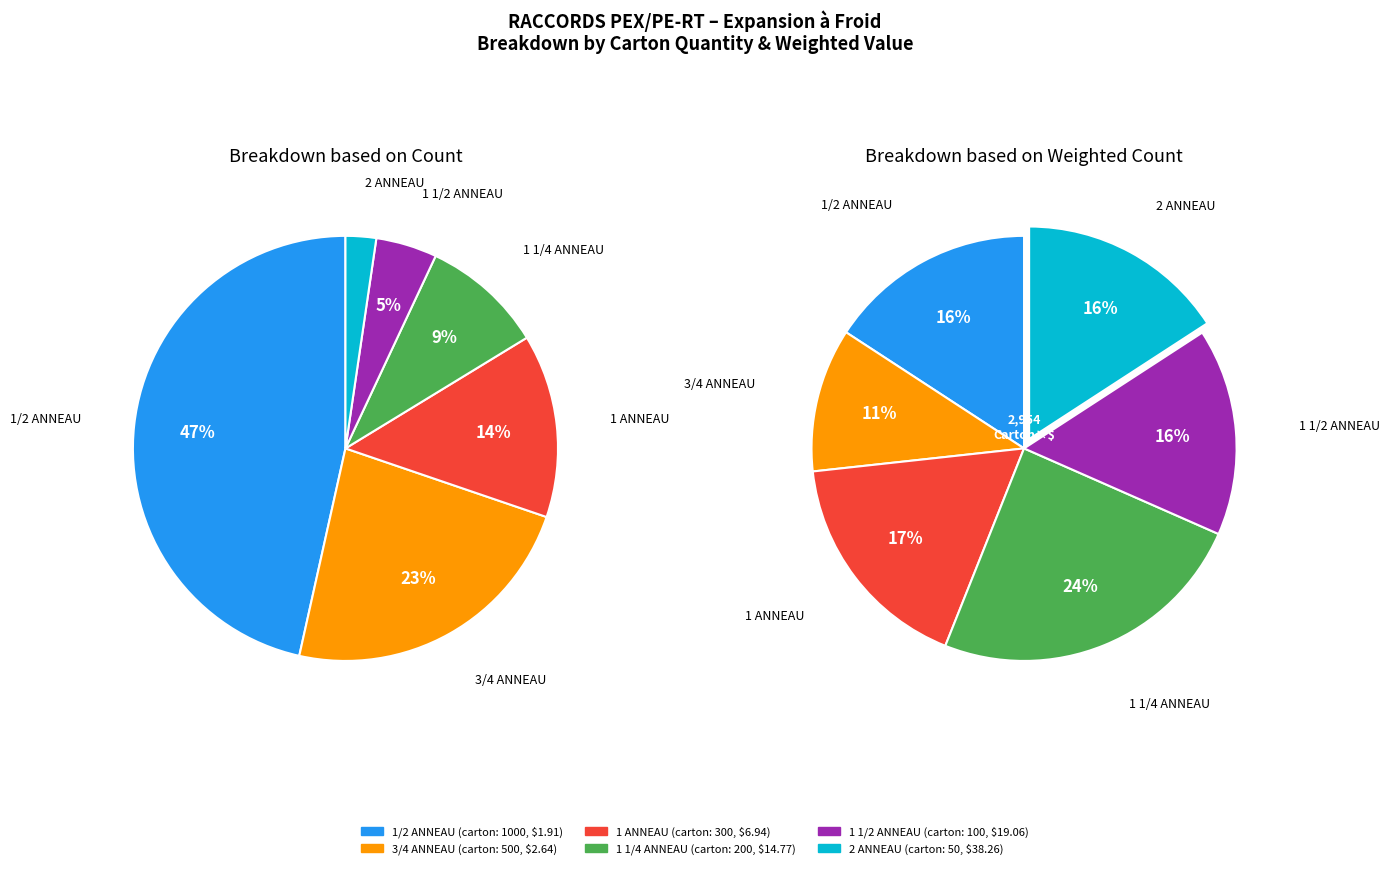

Combined, what portion of the pie is 500 and 100?

27.9%